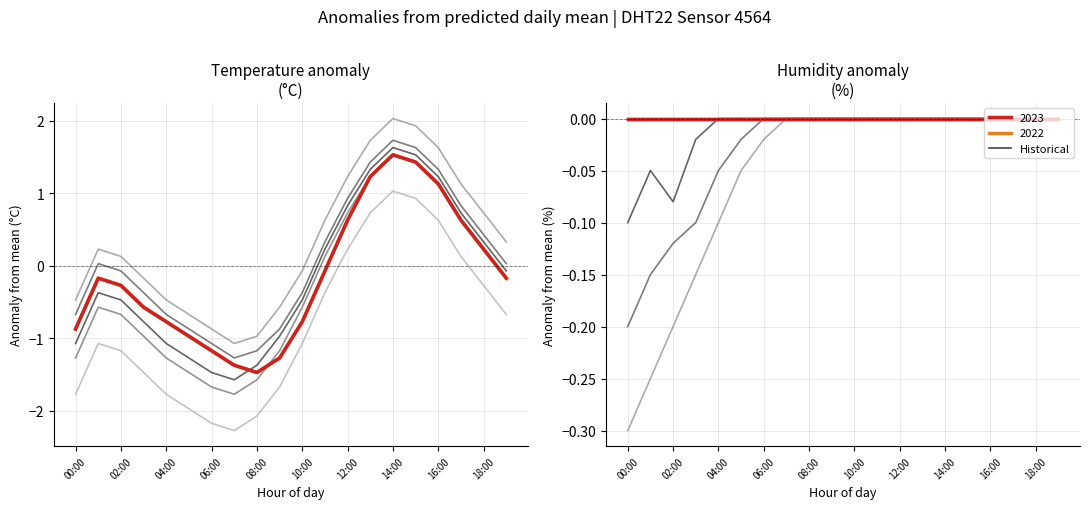

True or false: temperature (2023 style) and humidity (2022 style) intersect in this chart.

False